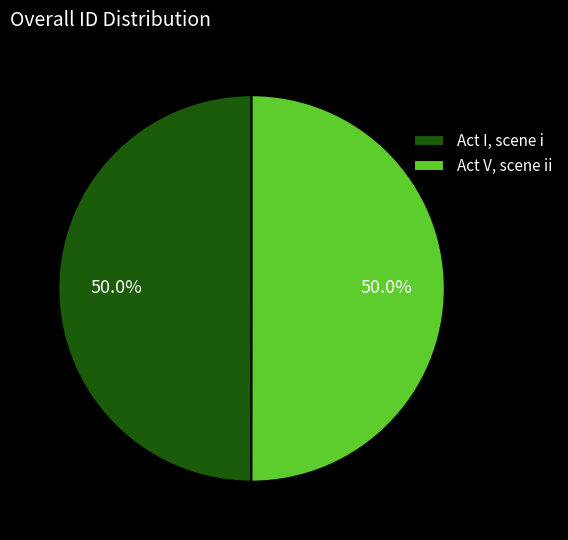

How many segments does this pie chart have?

2